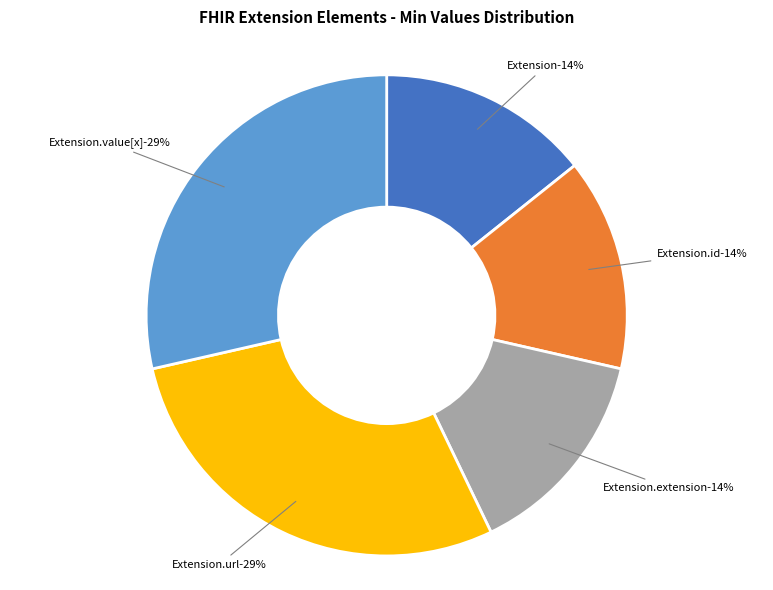

Rank the categories by value from lowest to highest.

Extension, Extension.id, Extension.extension, Extension.url, Extension.value[x]